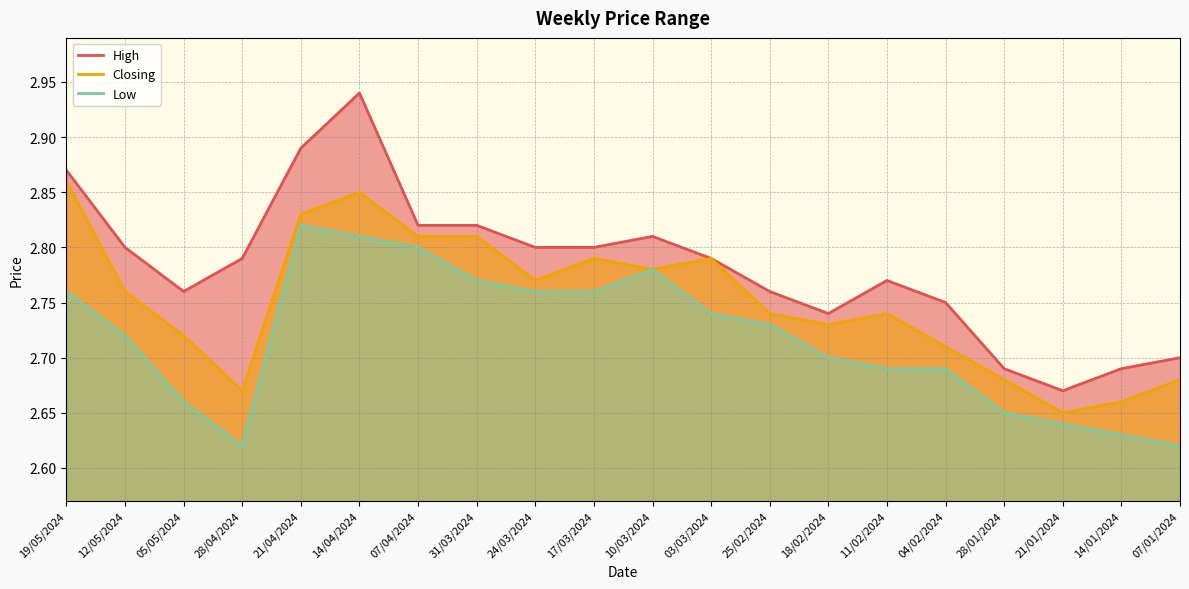

What is the average value of the Low series?

2.7